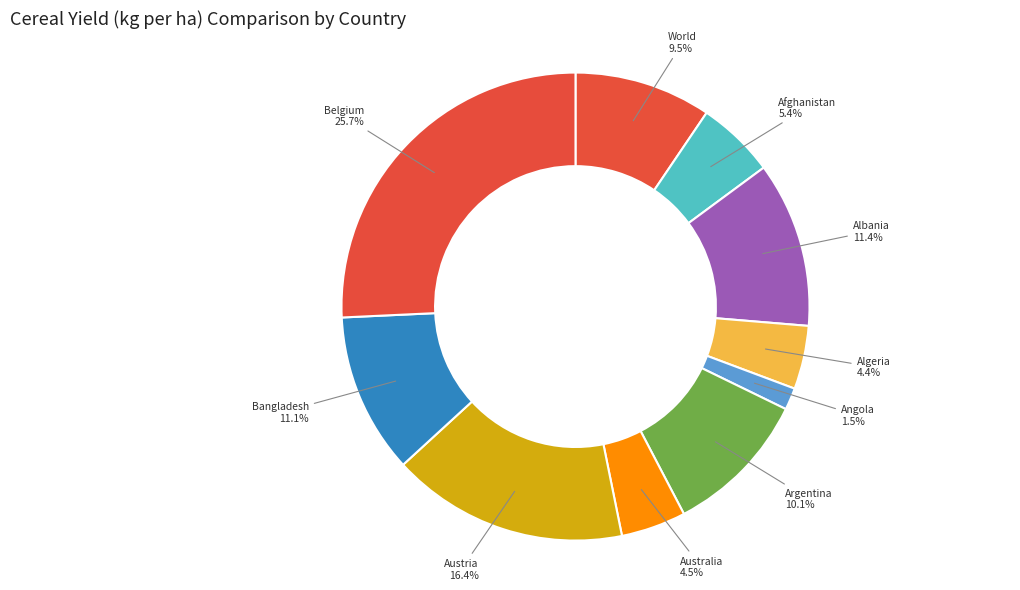

Is there any slice that represents more than half of the pie?

No